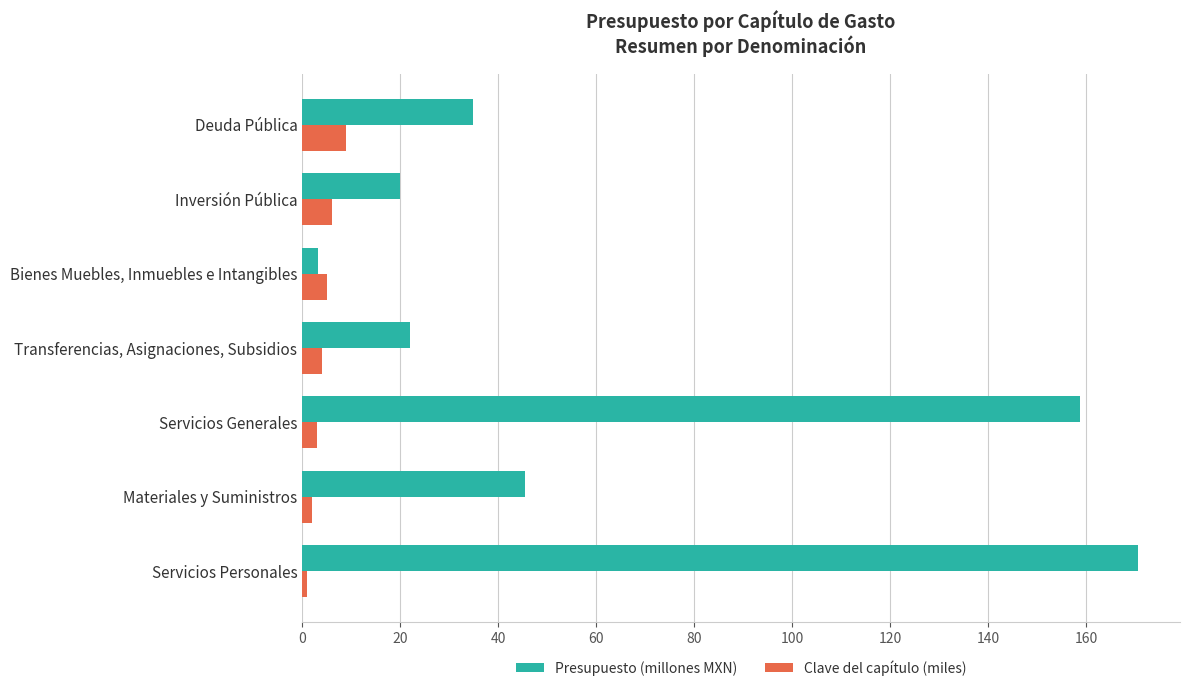

List the series in order of their overall mean, lowest first.

Clave del capítulo (miles), Presupuesto (millones MXN)